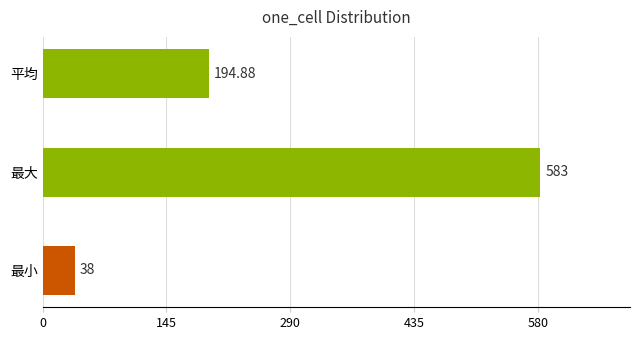

What is the smallest value displayed?

38.0